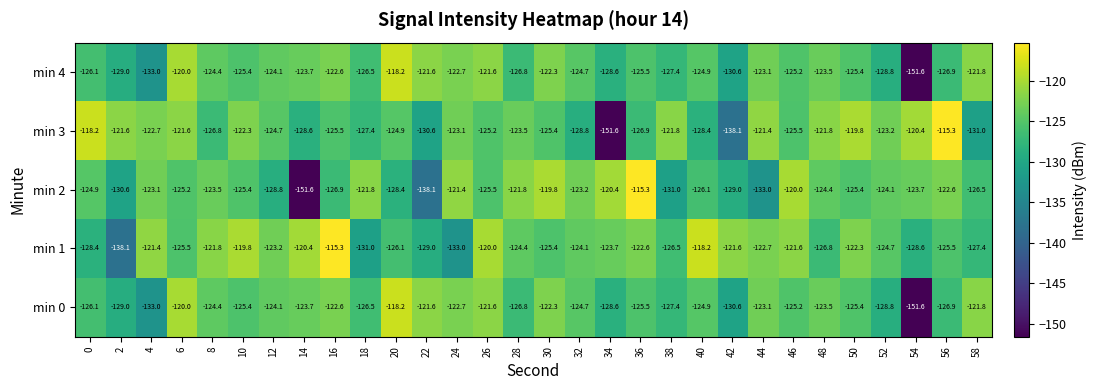

What is the average value of the min 4 series?

-125.9